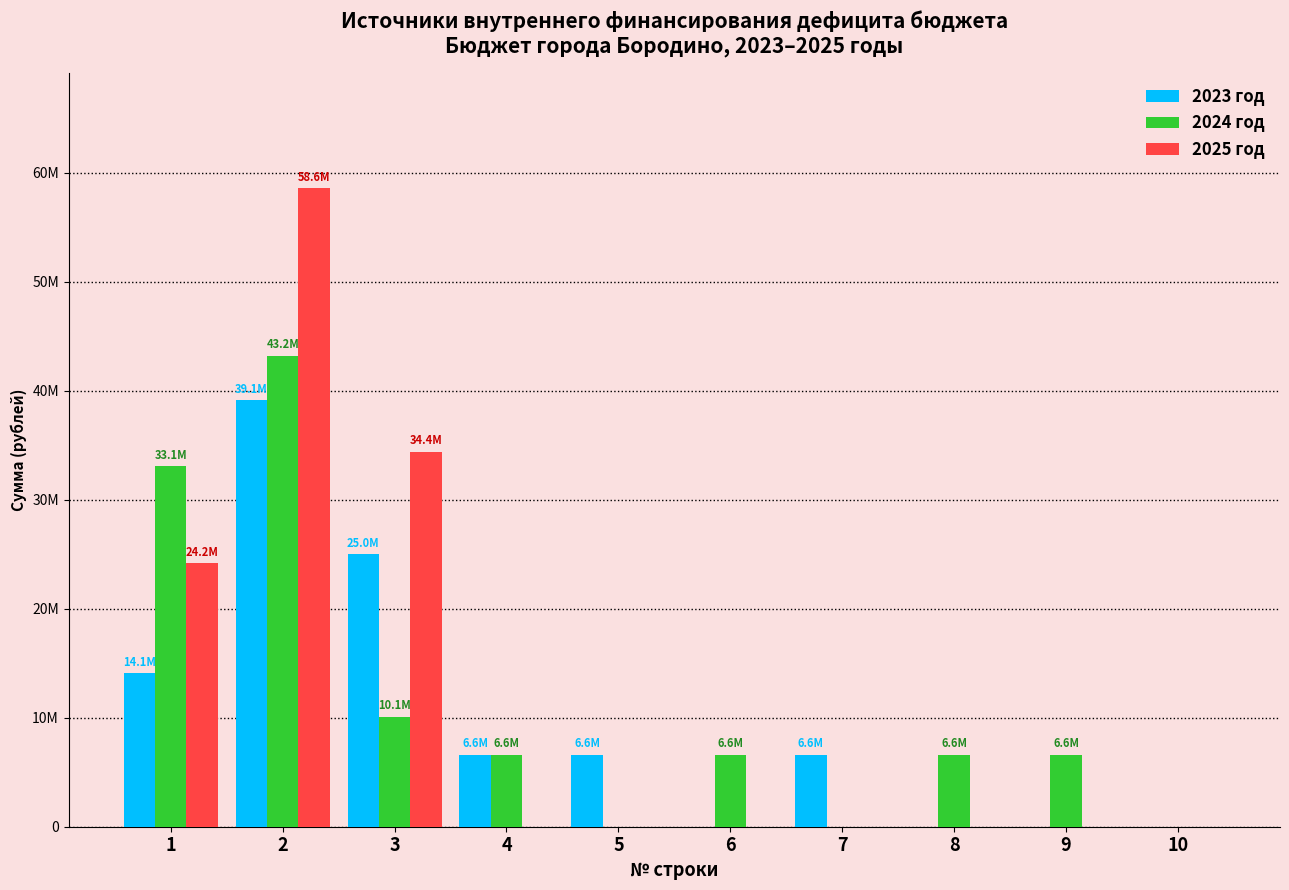

What are all the series names shown in the legend?

2023 год, 2024 год, 2025 год